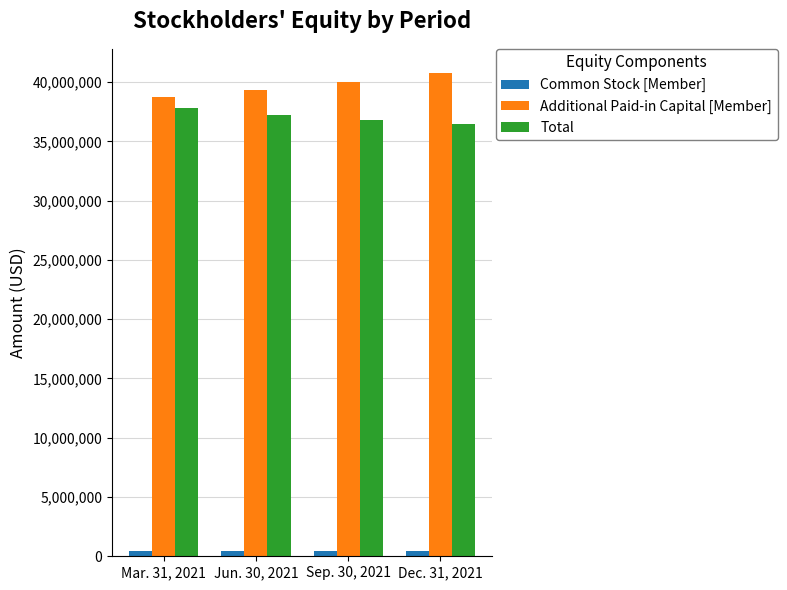

Which label corresponds to the largest value in the chart?

Dec. 31, 2021